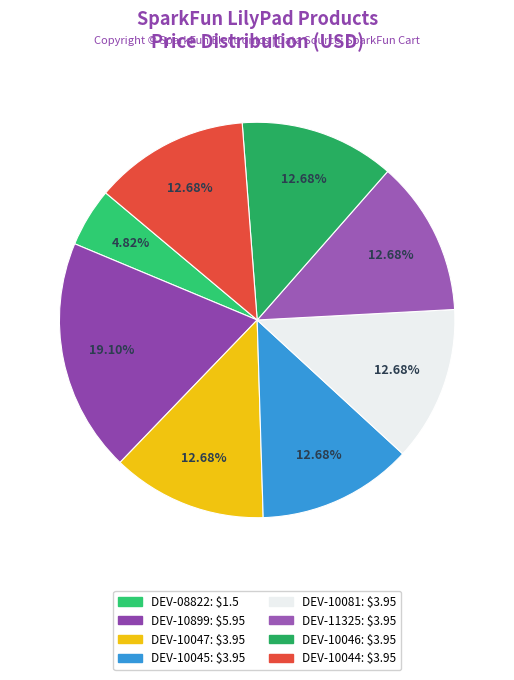

Count the number of slices in the pie.

8